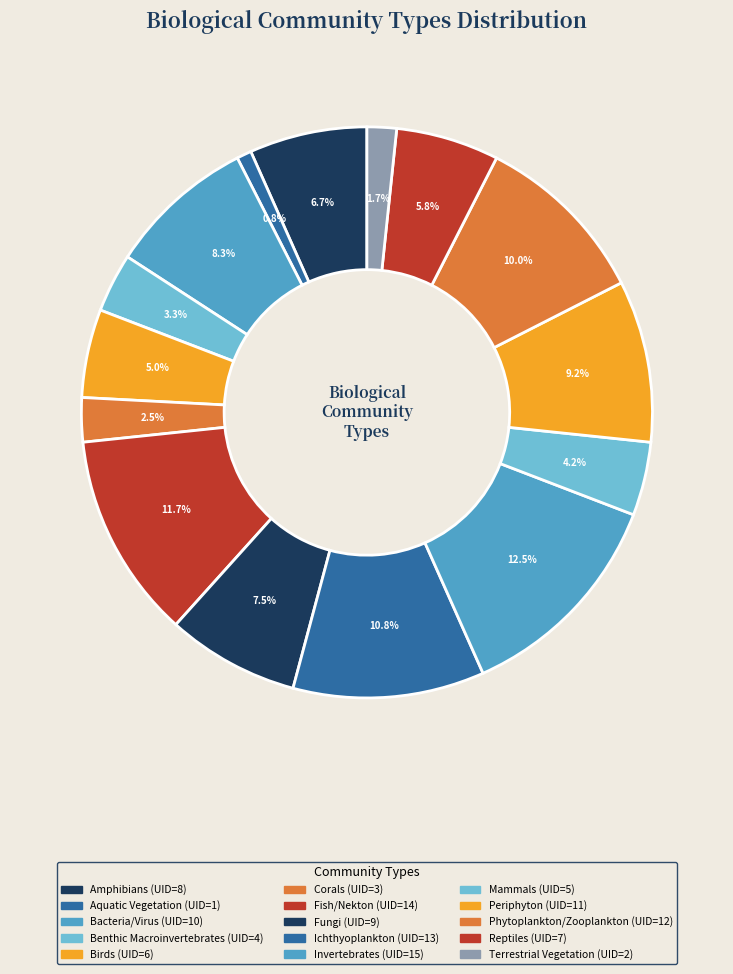

Does Mammals represent more than half of the total?

No